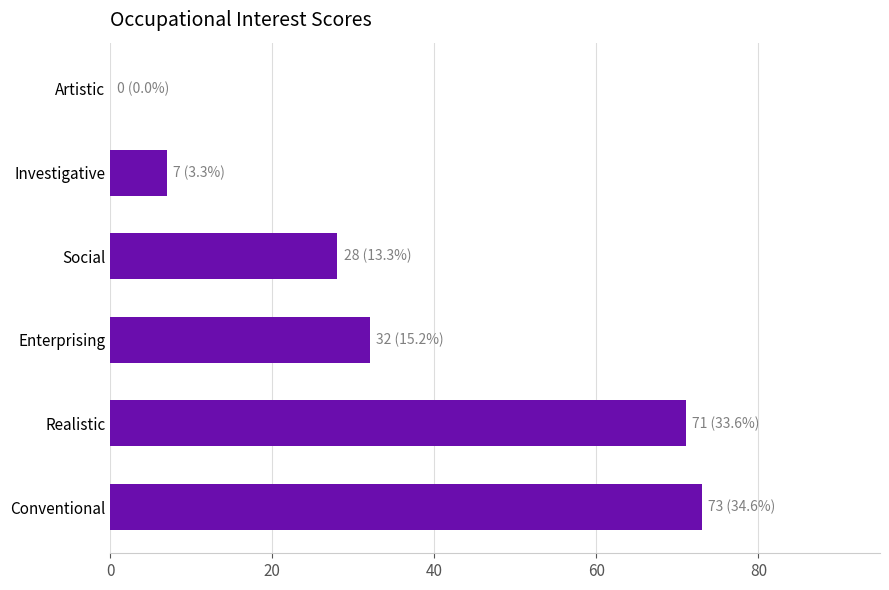

What is the sum of all values?

211